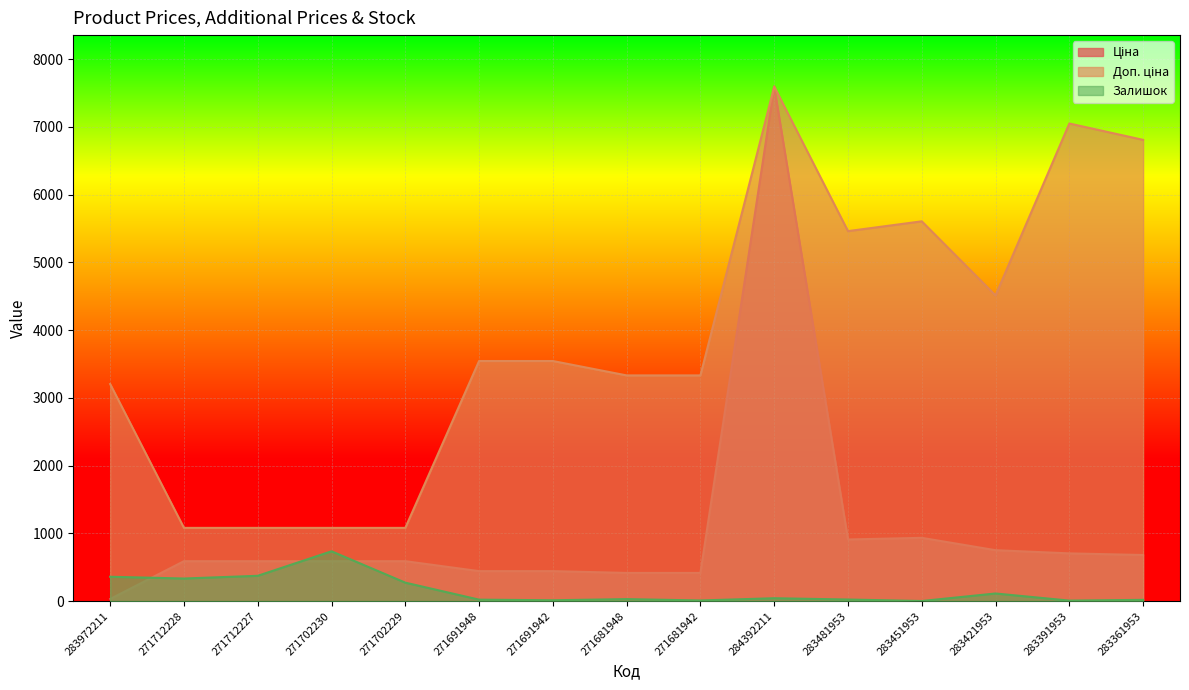

How many values in the Залишок series are below 30?

7